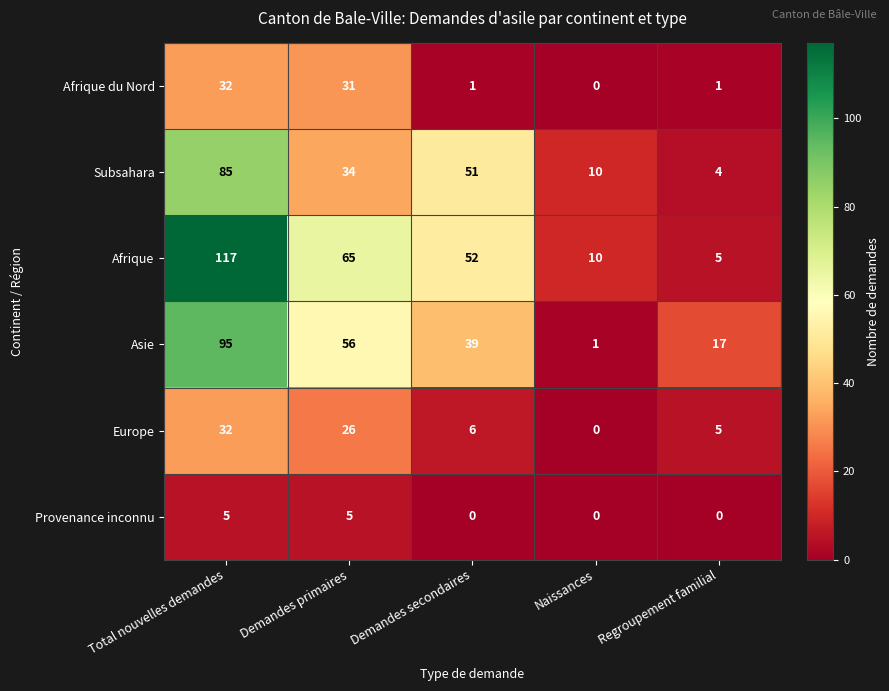

True or false: Subsahara has a value of 4 at Regroupement familial.

True